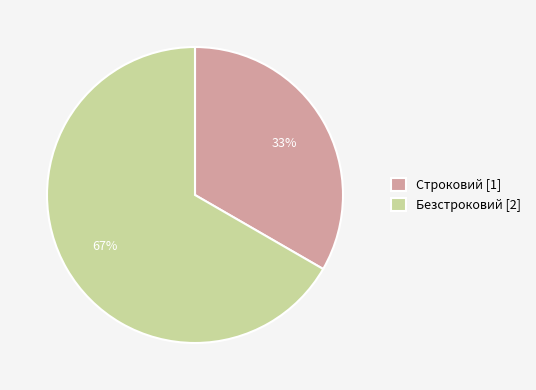

Is the sum of Безстроковий and Строковий greater than half?

Yes